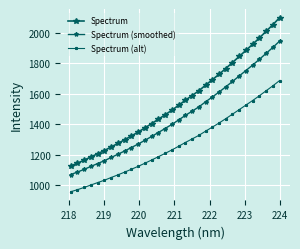

What is the average value of the Spectrum (smoothed) series?

1445.9